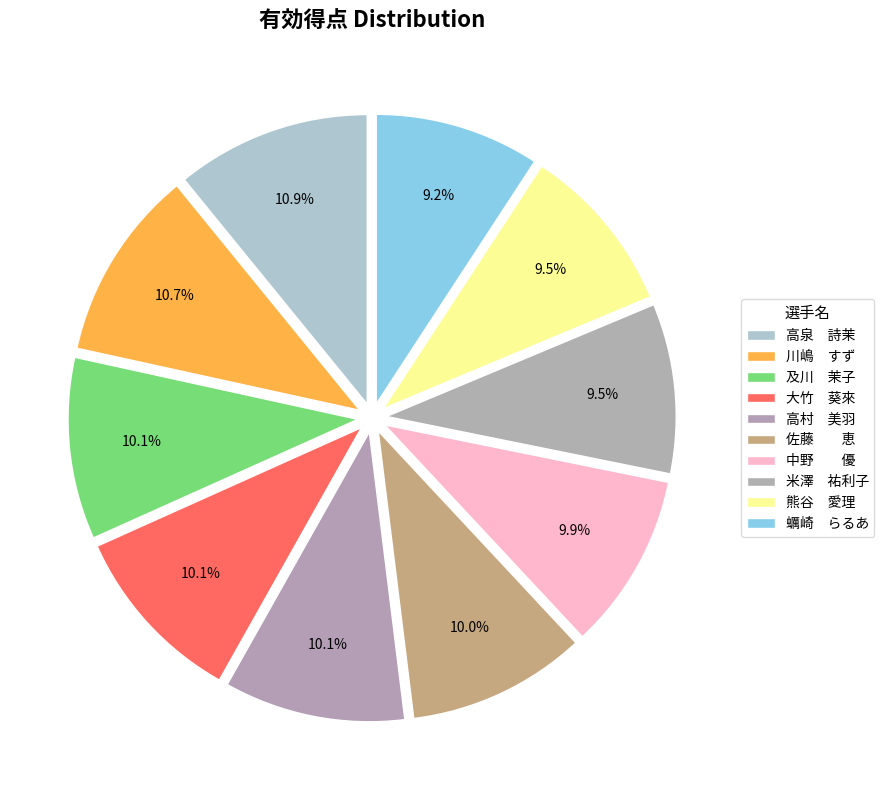

How many slices are in this pie chart?

10